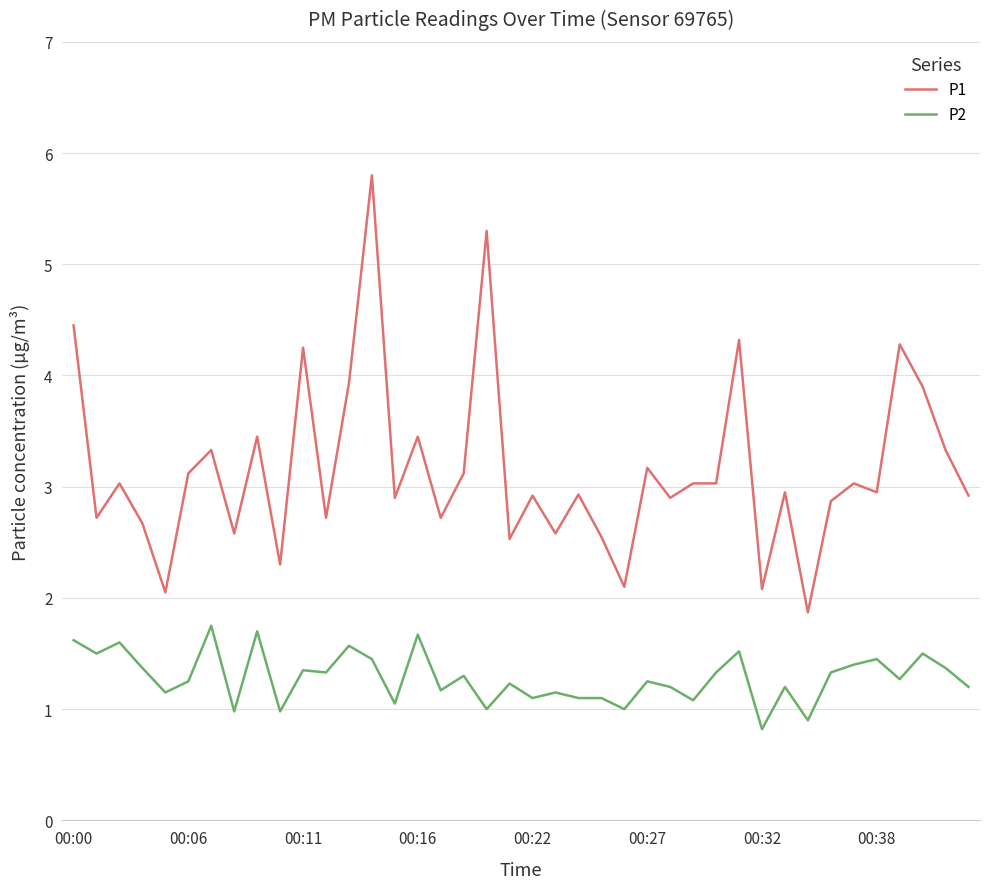

Which series has the largest range (max minus min)?

P1